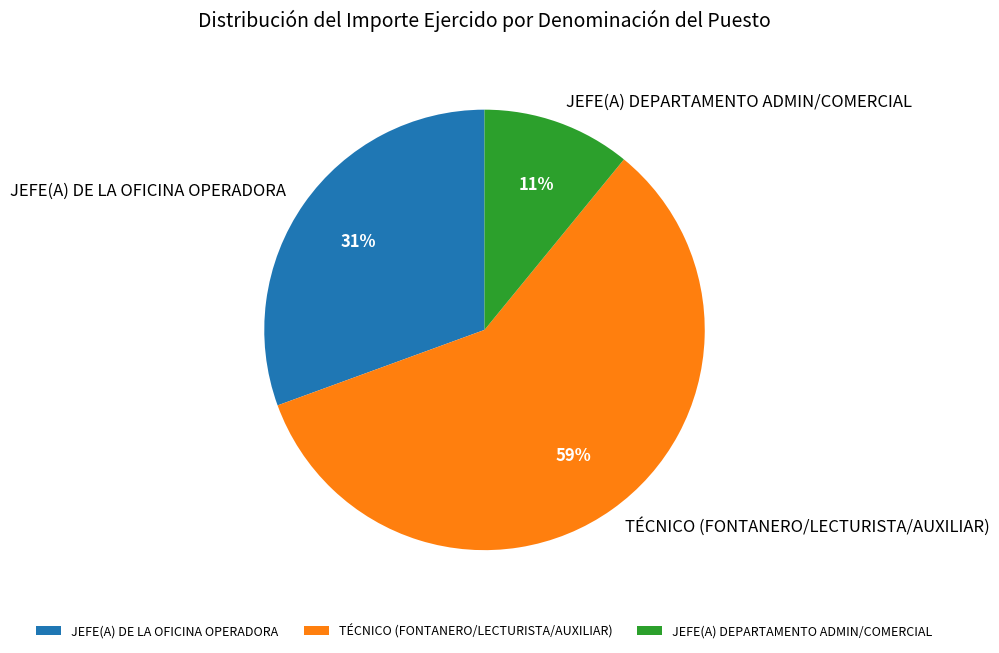

Does any single category account for the majority?

Yes